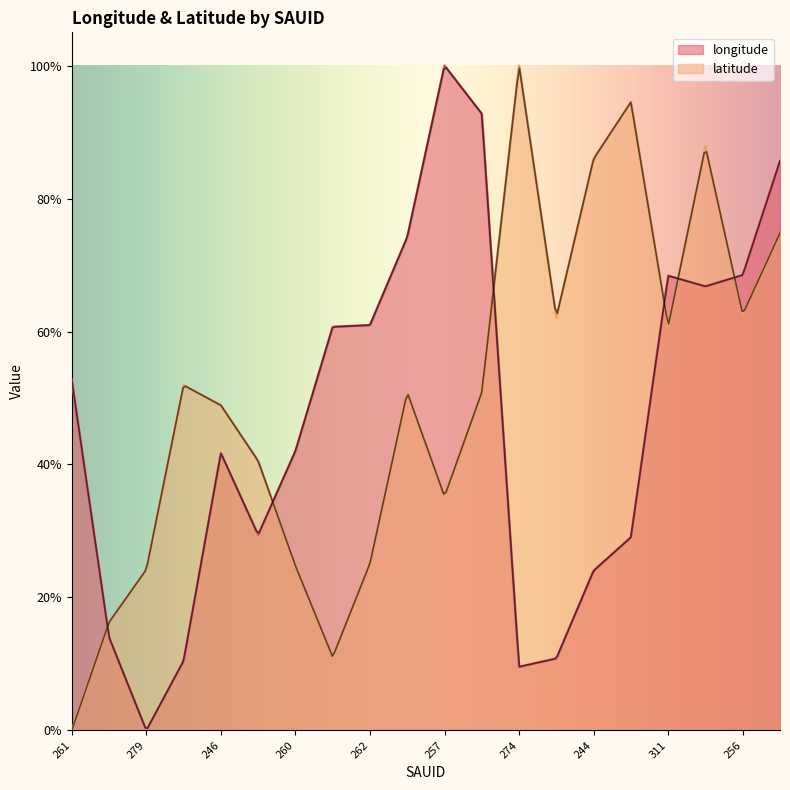

What is the average value of the longitude series?

0.5